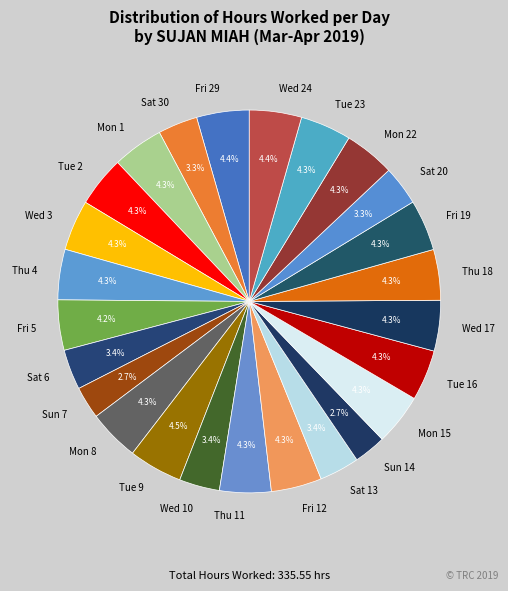

The Fri 5 slice represents 16% of the pie. True or false?

False